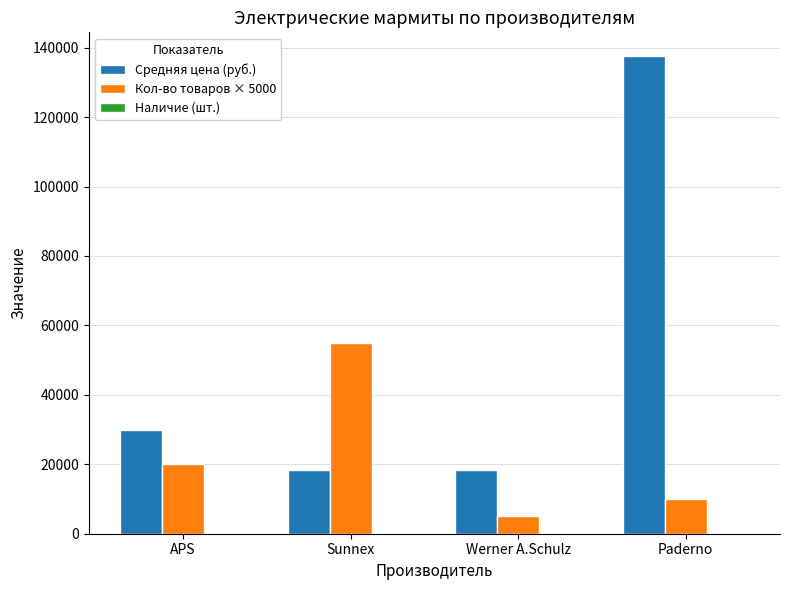

What is the greatest value displayed?

137538